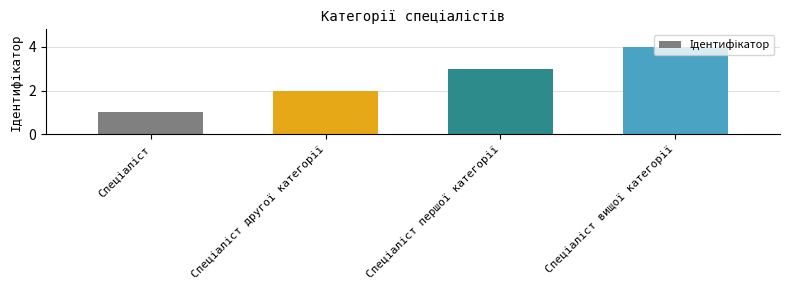

What is the difference between the maximum and minimum values?

3